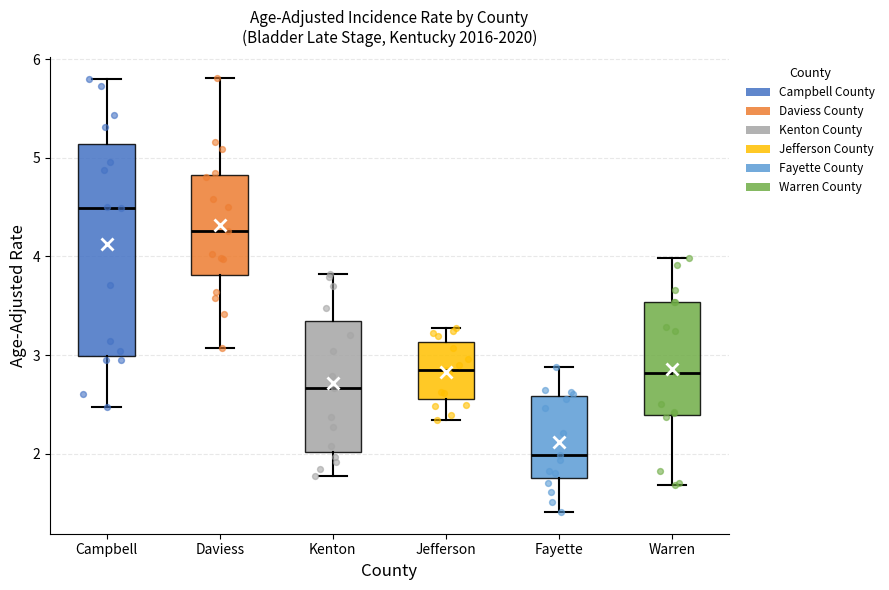

Which box is the tallest, from its lower edge to its upper edge?

Campbell